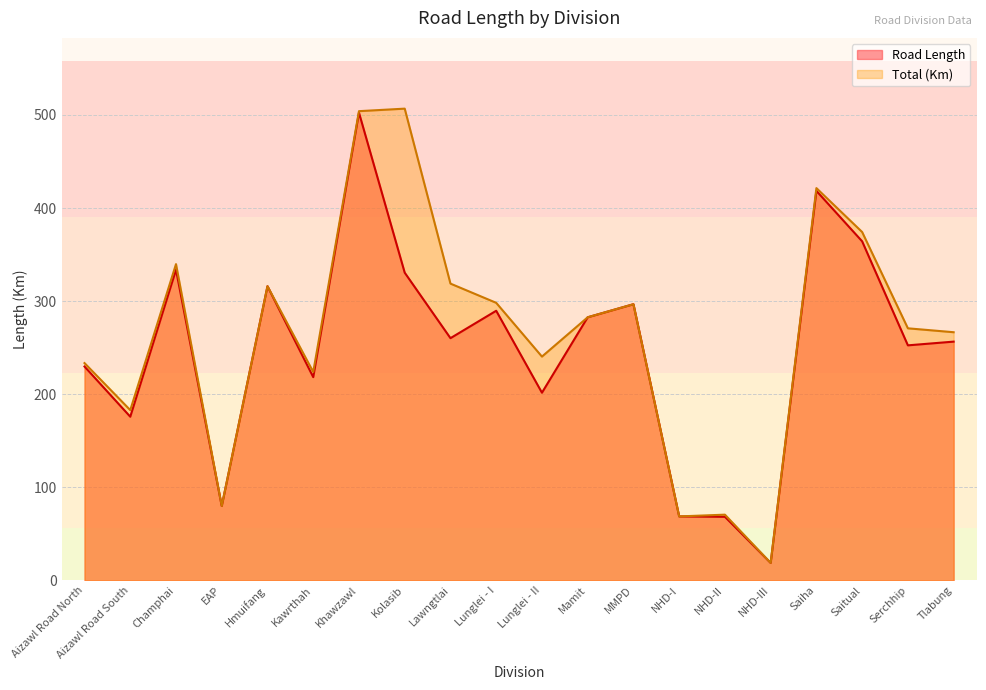

True or false: Road Length and Total (Km) cross at least once.

False